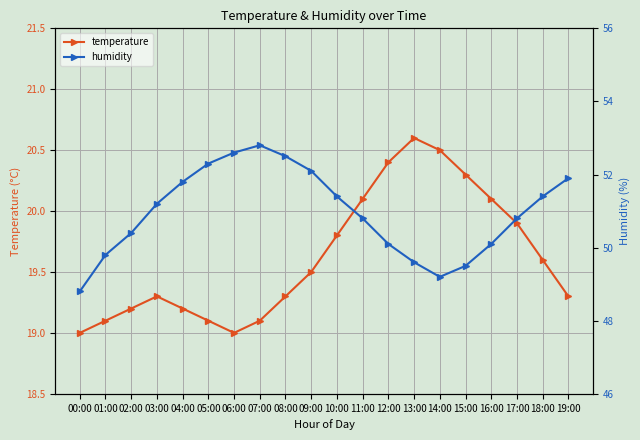

Which series has the largest total across all categories?

humidity